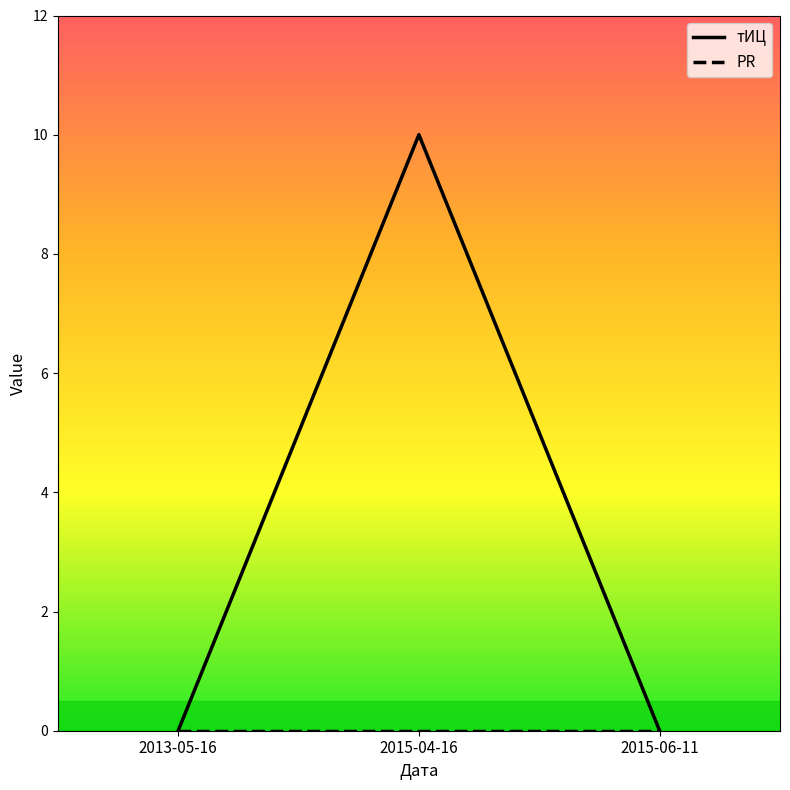

How many distinct data groups are displayed?

2